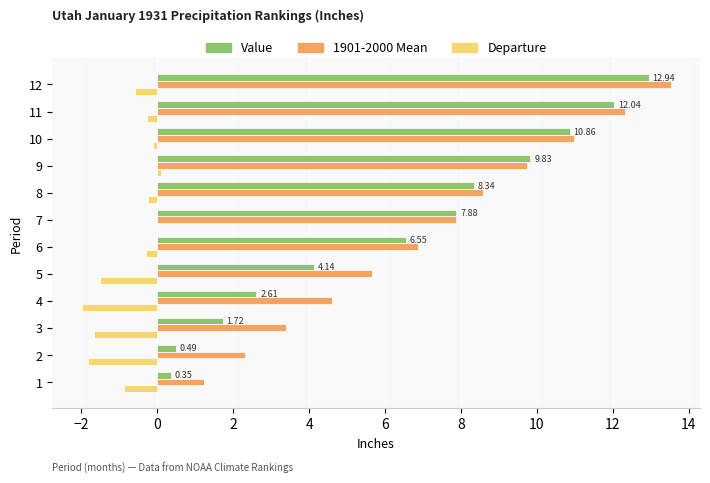

Between 2 and 8, which series saw the biggest shift?

Value